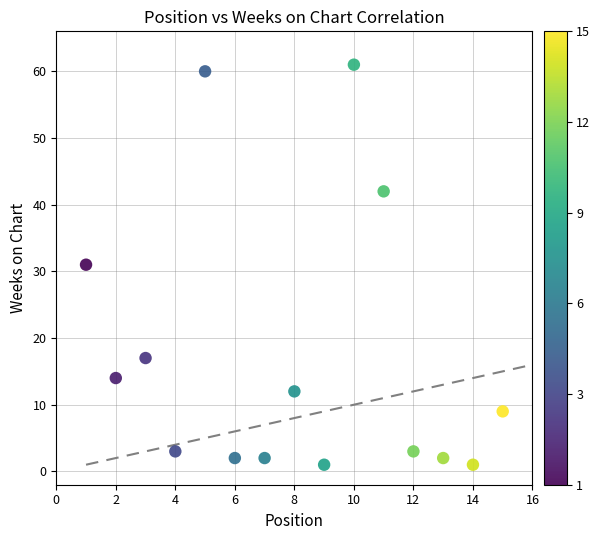

What is the range of X values (max minus min)?

14